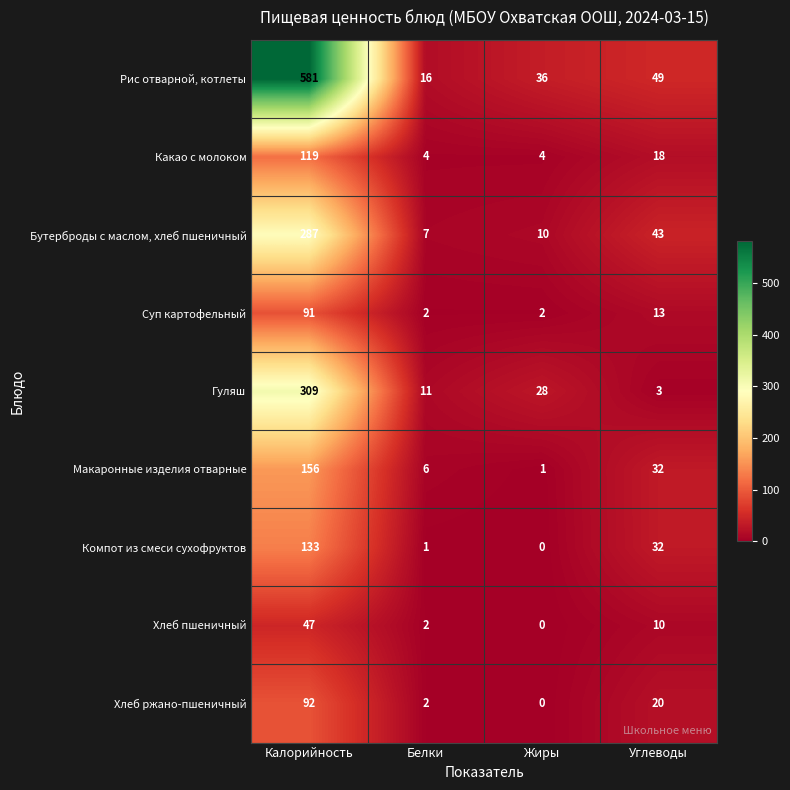

Is it true that Хлеб пшеничный equals 13 at Углеводы?

False